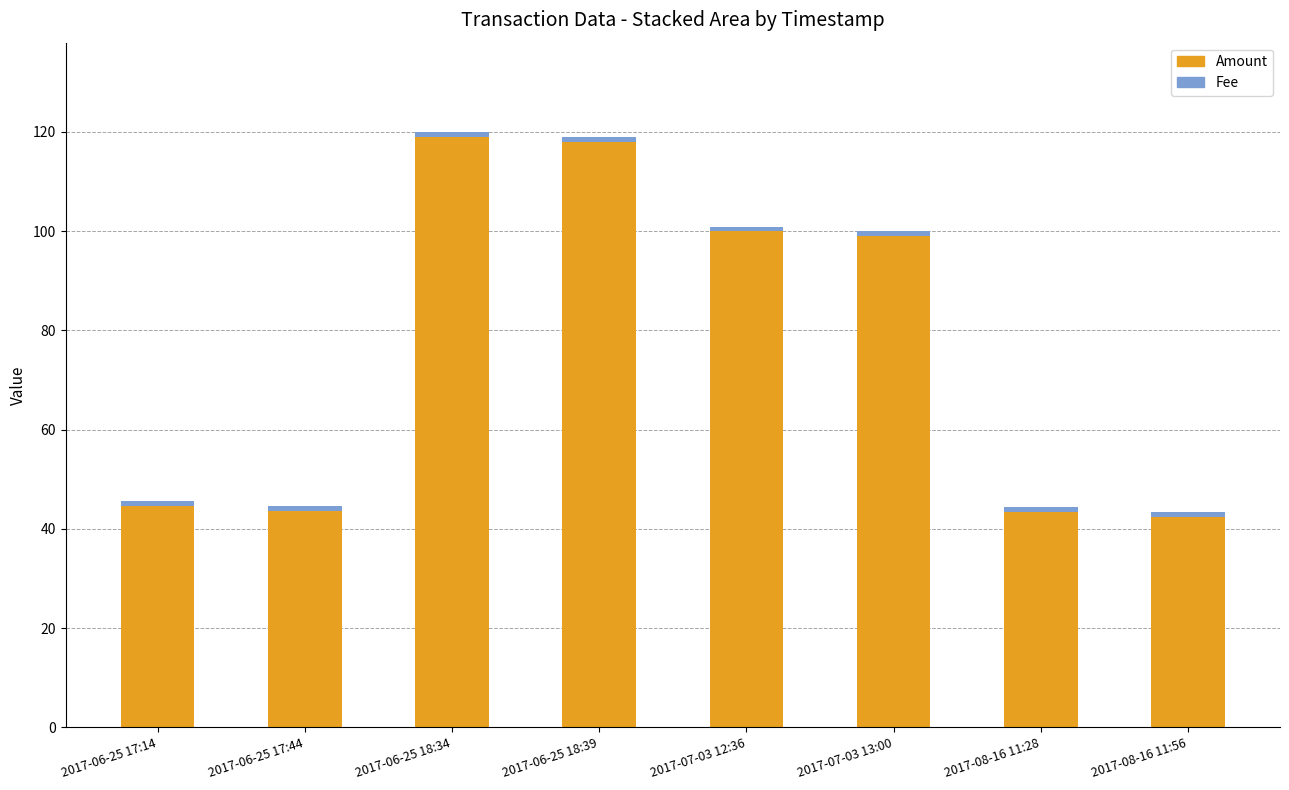

What is the lowest value of the Amount series?

42.4